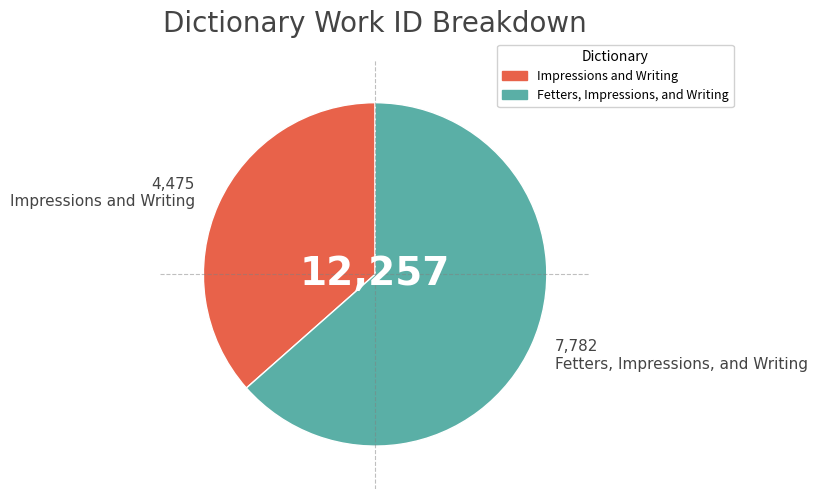

Does any single category account for the majority?

Yes